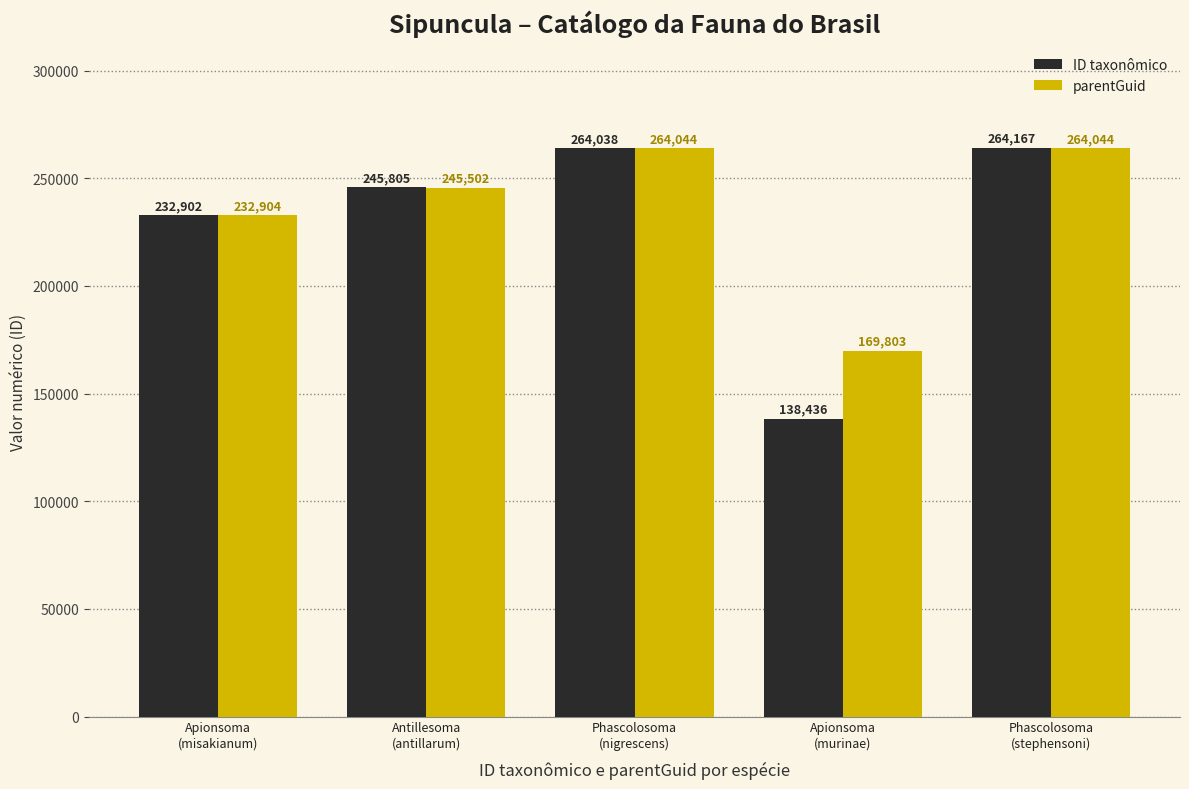

What position from the right is Apionsoma
(murinae)?

2